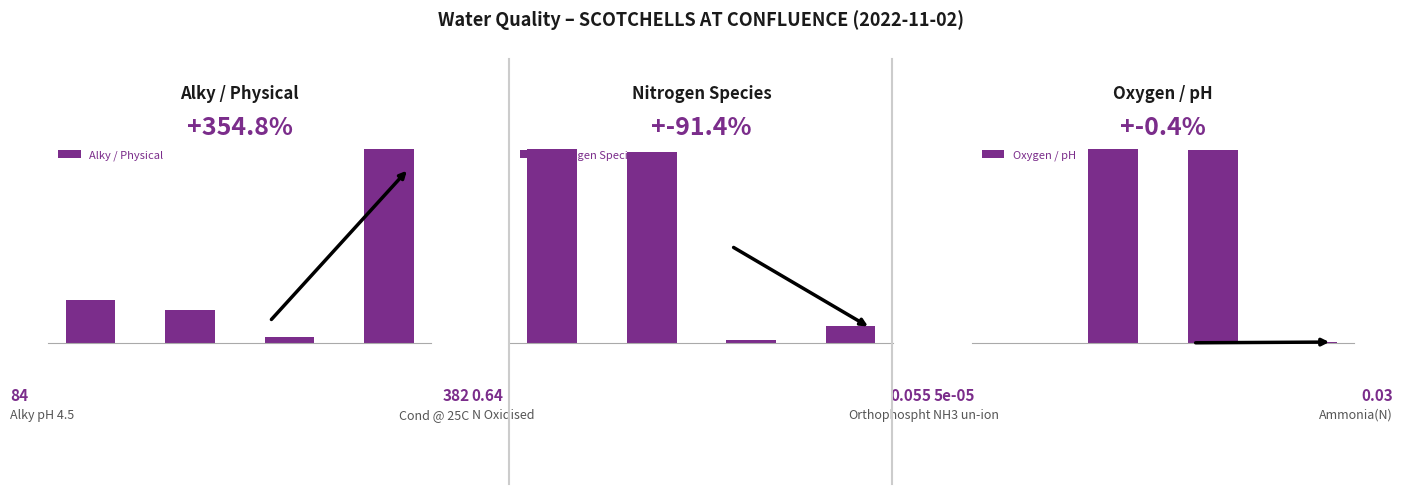

Rank the categories by Nitrogen Species value from highest to lowest.

0, 1, 3, 2